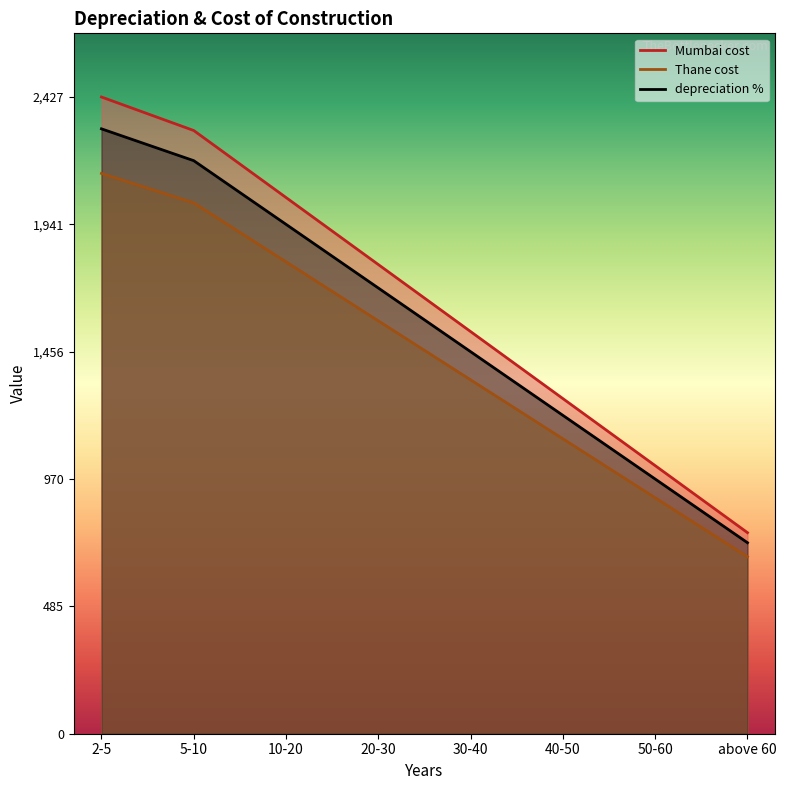

How many lines are shown in the chart?

3